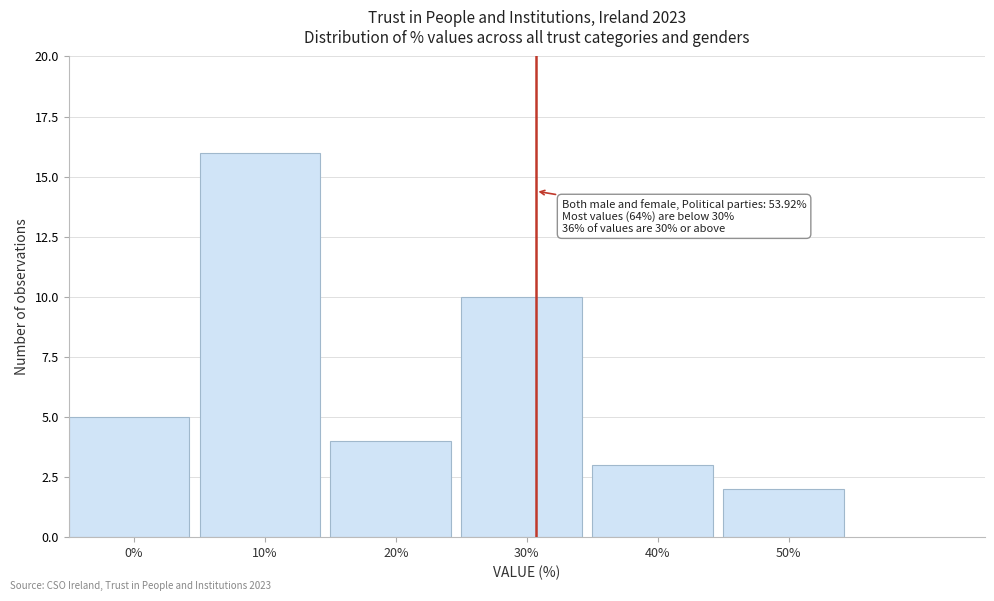

Reading left to right, extract all data points from this chart.

0%=5	10%=16	20%=4	30%=10	40%=3	50%=2